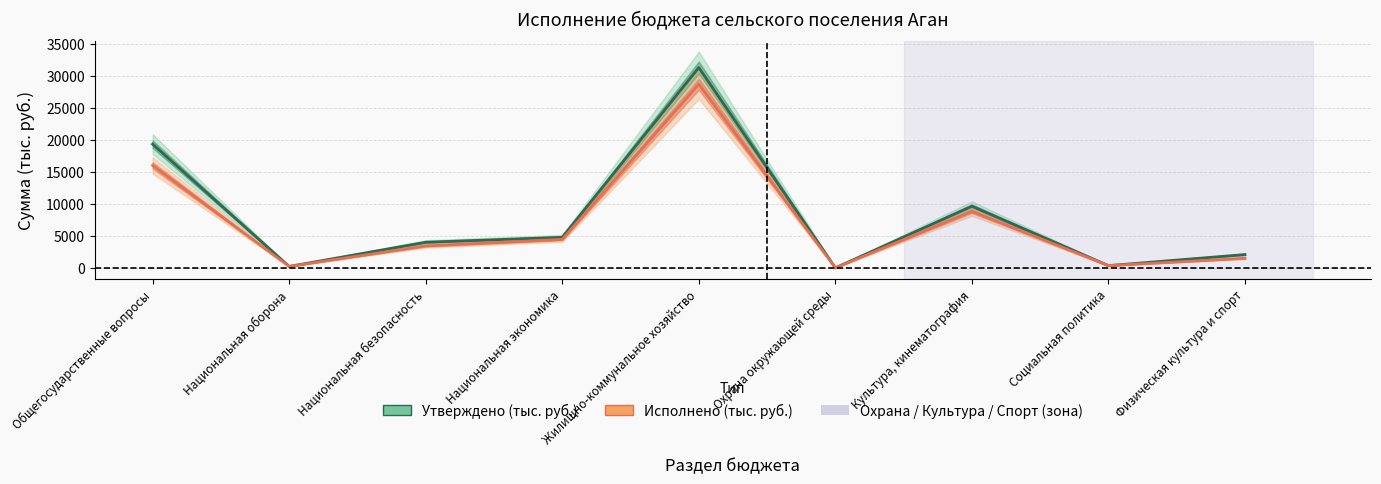

Is this an area chart (filled region under the line)?

No